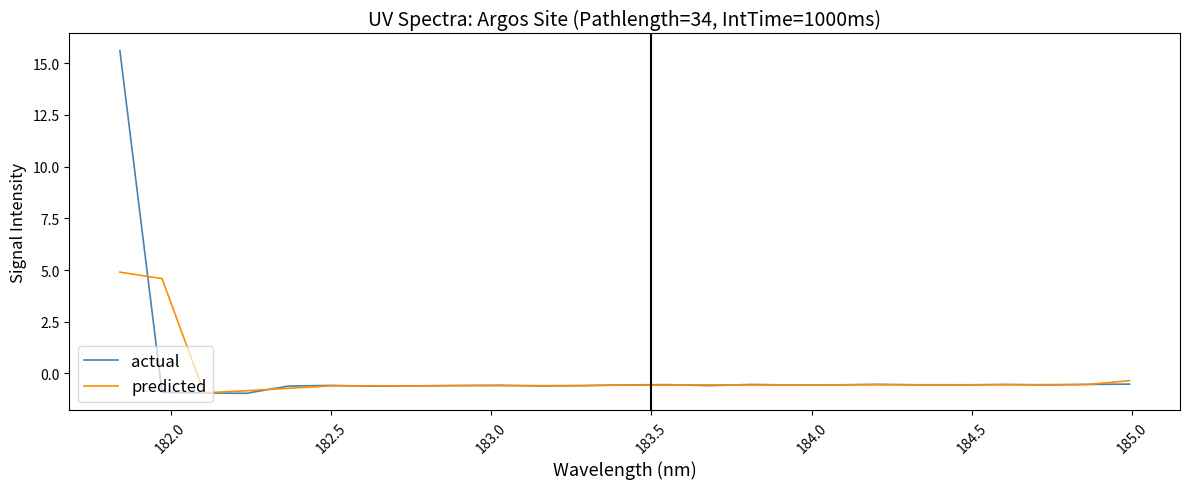

List the series in order of their peak value, lowest first.

predicted, actual